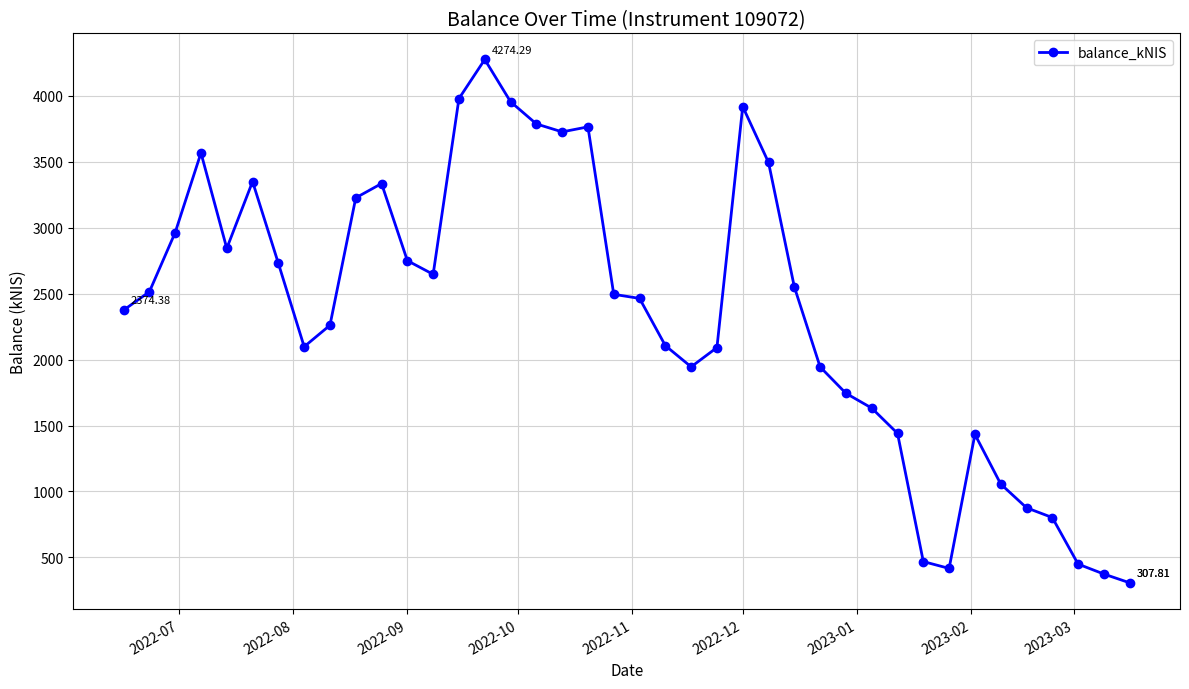

How many lines are shown in the chart?

1